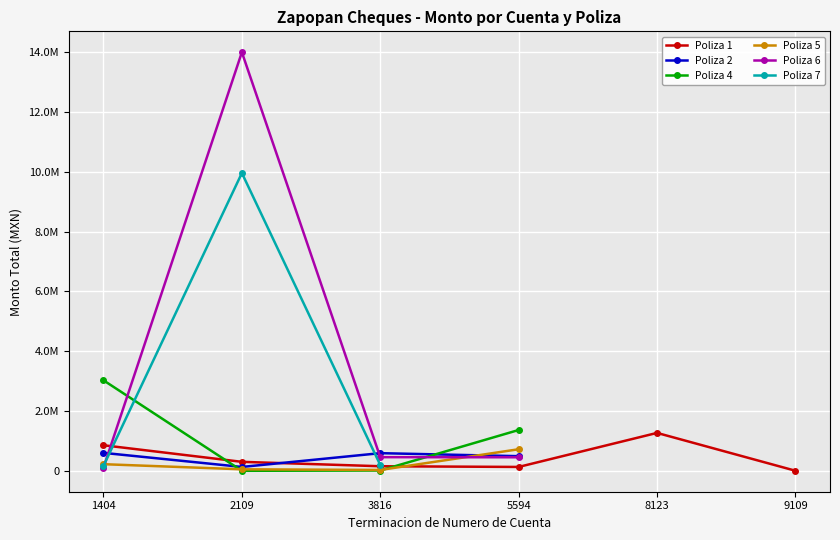

Count the number of categories in the chart.

6